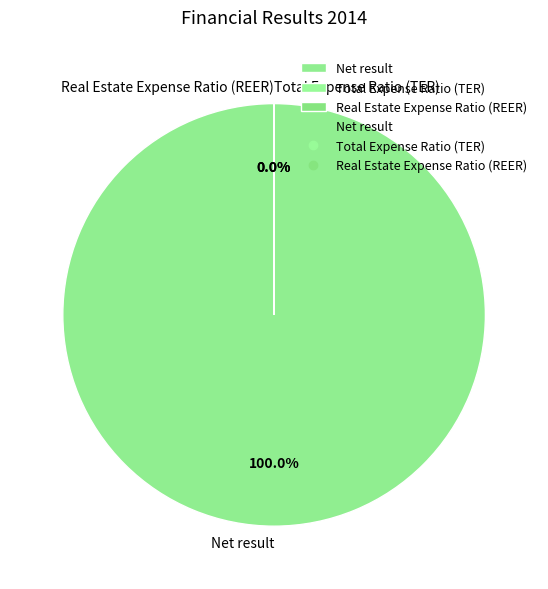

The Total Expense Ratio (TER) slice represents 1% of the pie. True or false?

False